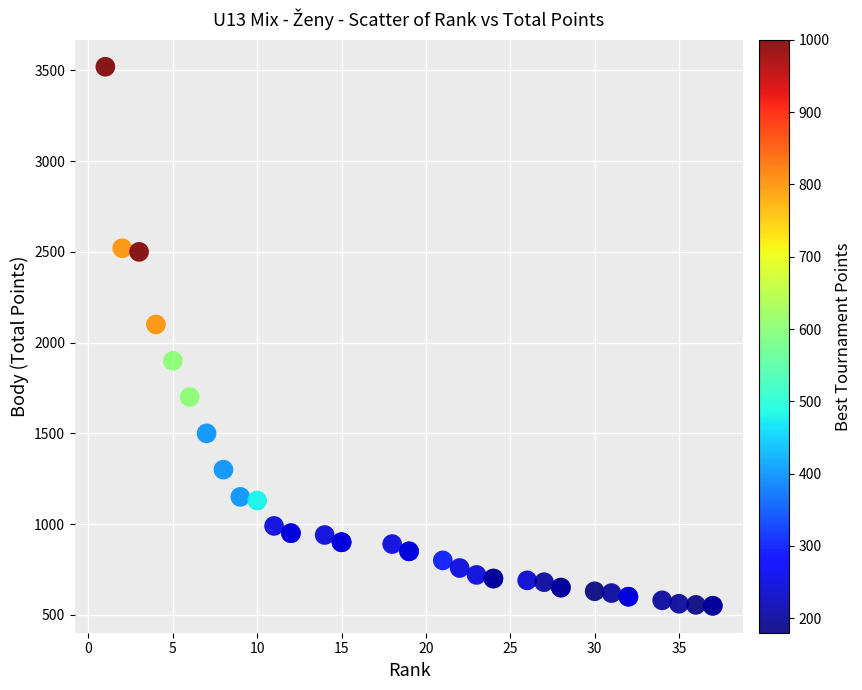

What Y value in the scatter plot is closest to 2035?

2100